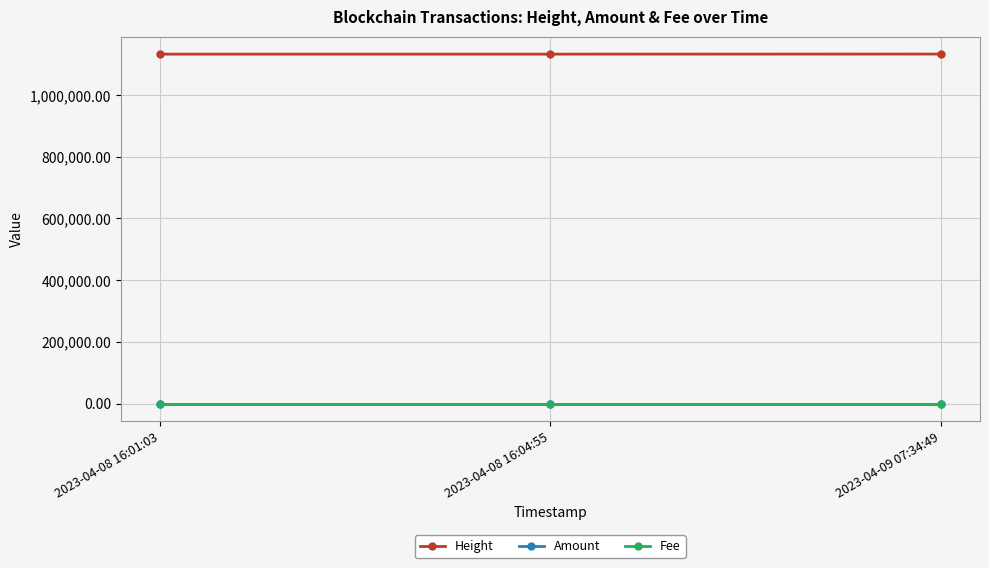

Is the value of Height at 2023-04-08 16:01:03 greater than the value of Fee at 2023-04-08 16:01:03?

Yes